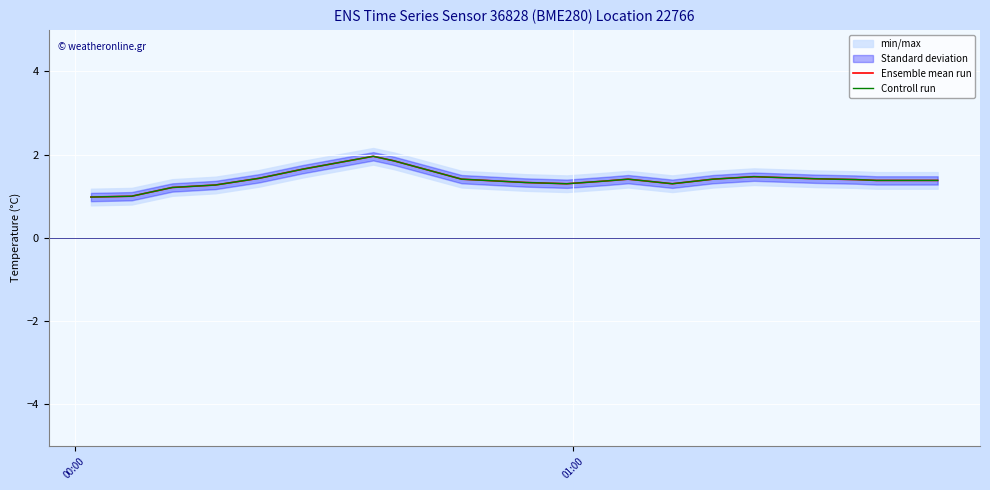

True or false: Ensemble mean run and Controll run cross at least once.

False